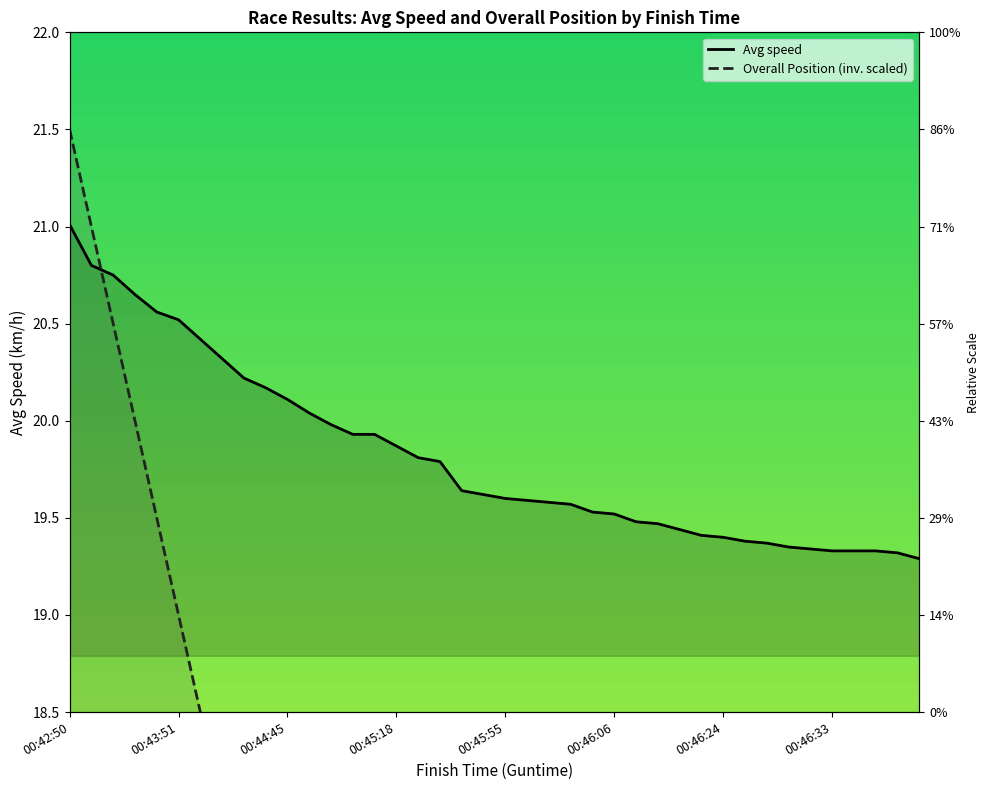

Rank the series by their average value, from lowest to highest.

Overall Position, Avg speed